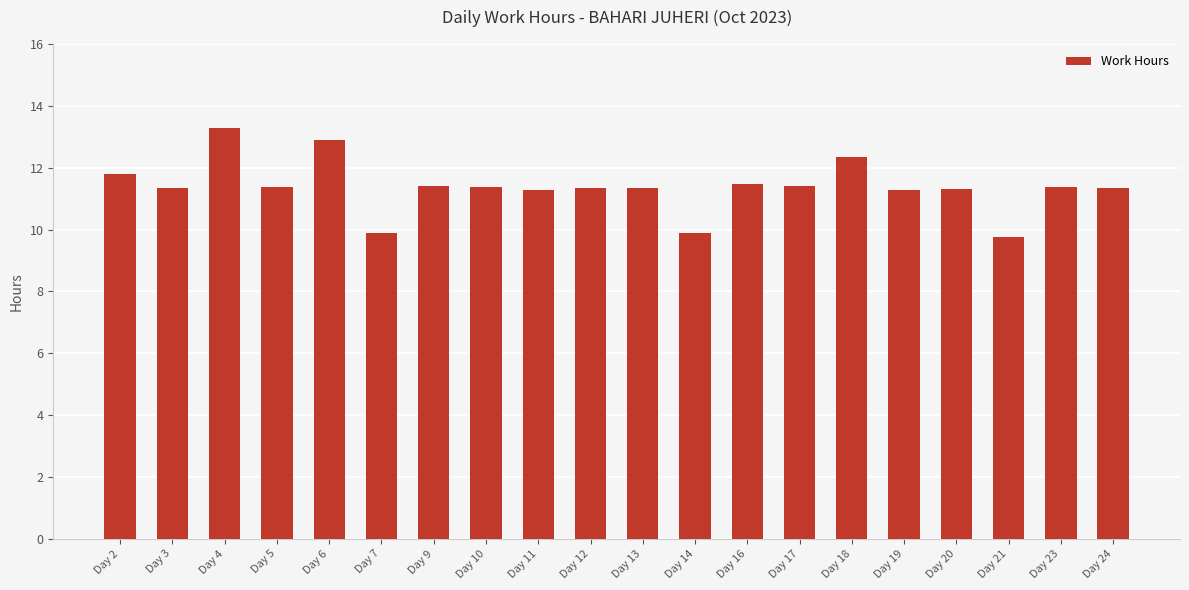

What is the sum of the values at Day 21 and Day 14?

19.7